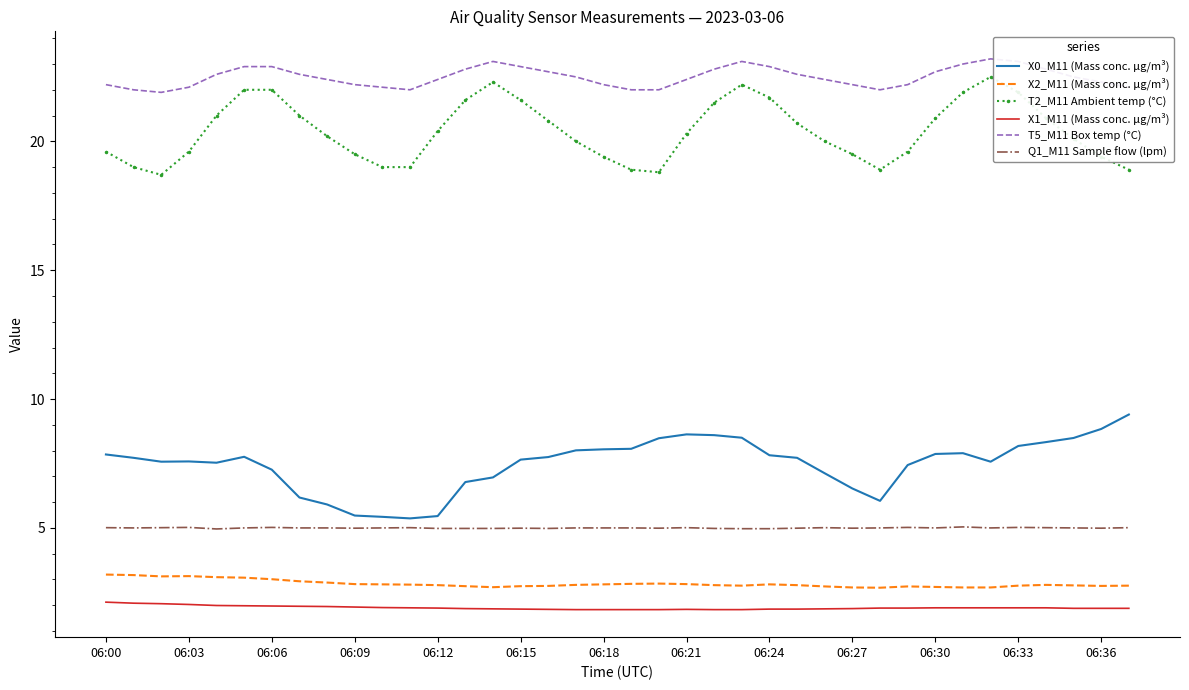

Which series has the largest total across all categories?

T5_M11 Box temp (°C)